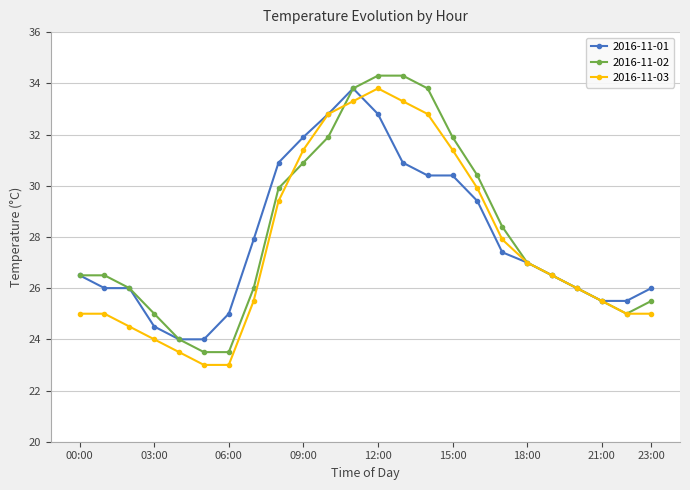

What is the maximum value for 2016-11-02?

34.3